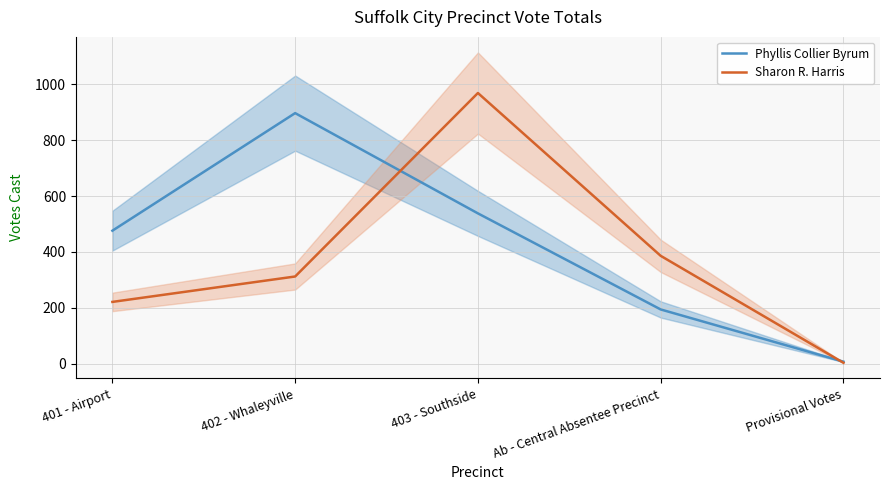

What are all the series names shown in the legend?

Phyllis Collier Byrum, Sharon R. Harris